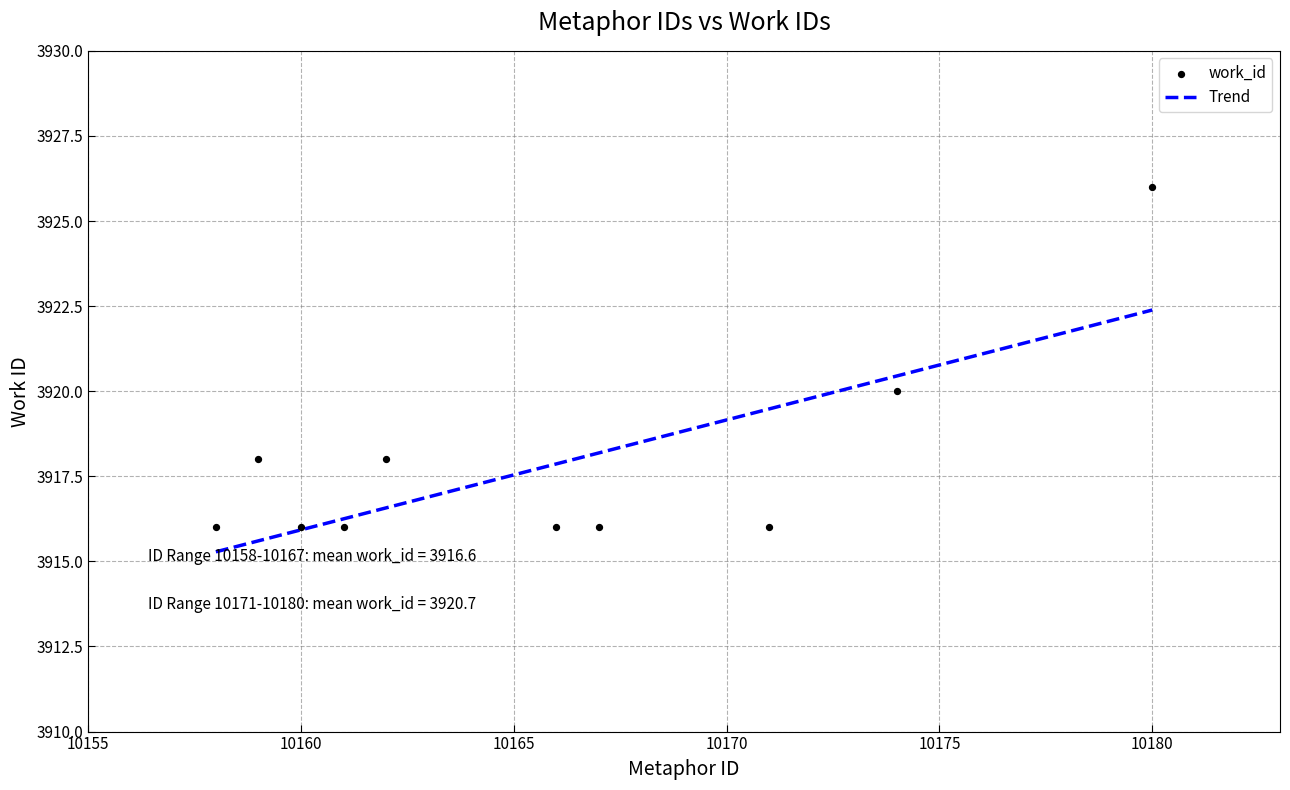

Which has a higher value, 10174 or 10161?

10174